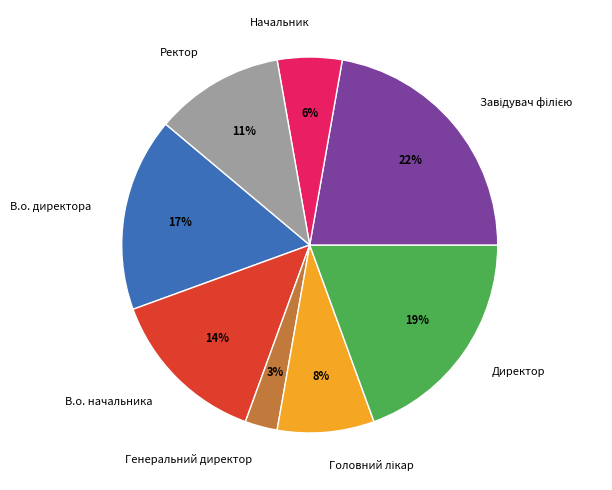

Is there a majority slice in this chart?

No